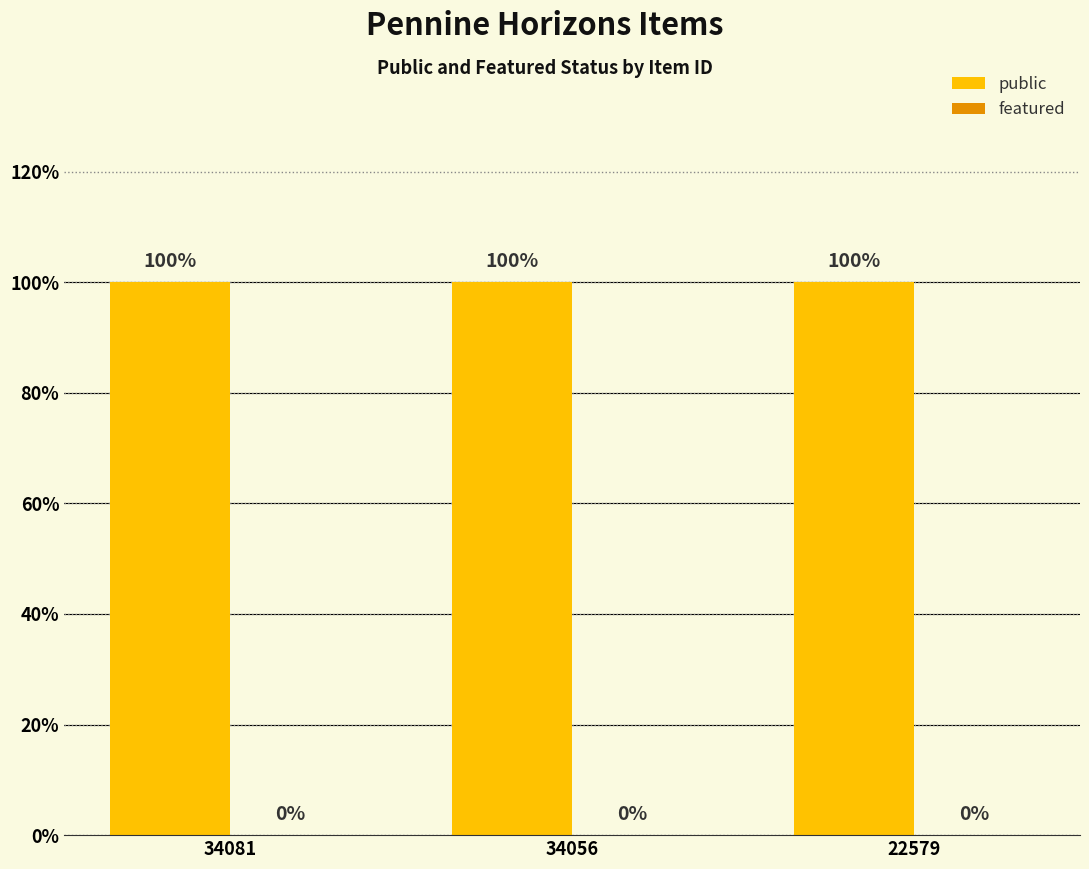

Reading left to right, what are all the values shown in this chart?

public: 34081=1	34056=1	22579=1
featured: 34081=0	34056=0	22579=0